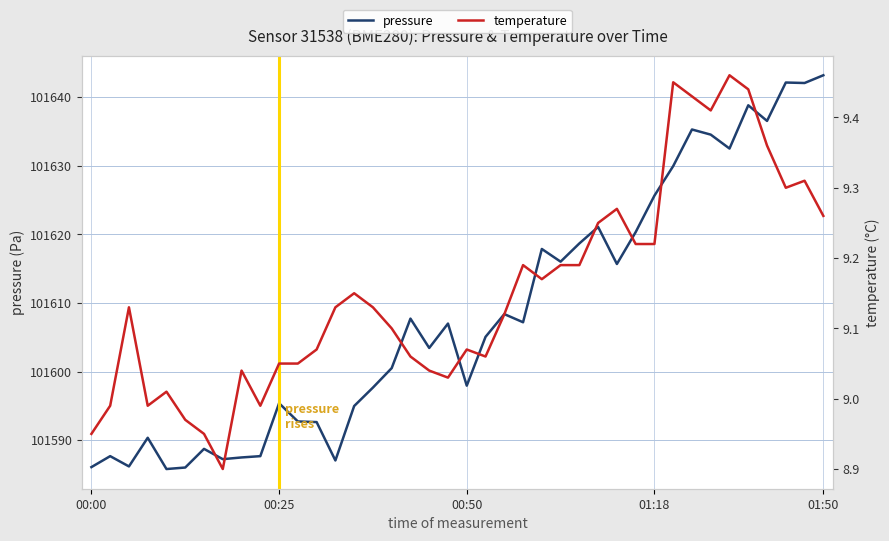

True or false: temperature and pressure cross at least once.

False